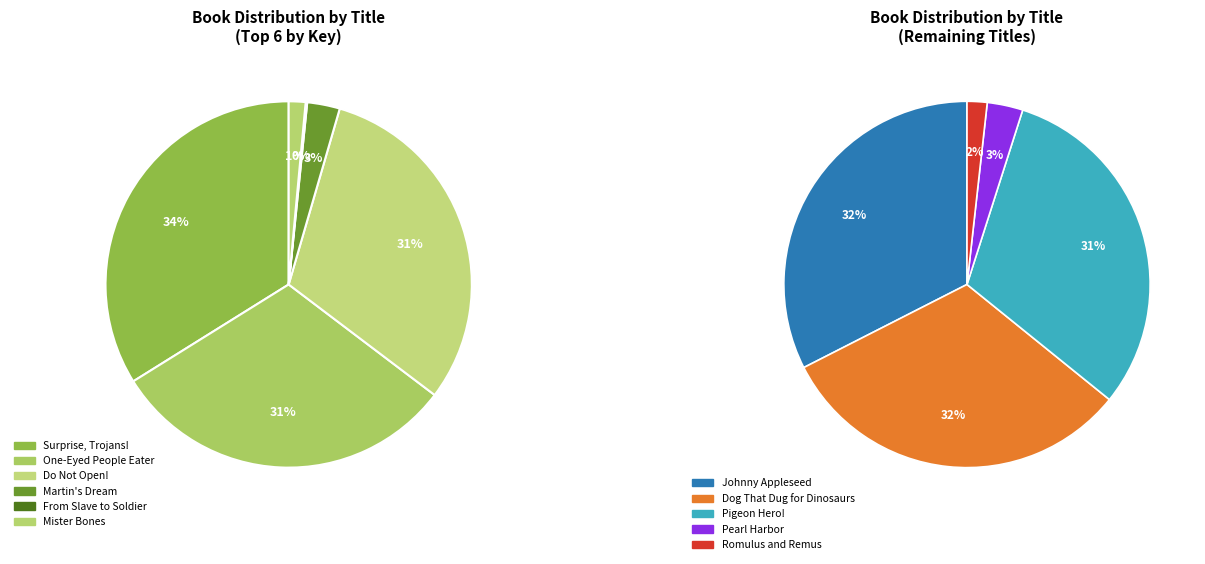

Combined, do Mister Bones and One-Eyed People Eater account for over 50%?

No